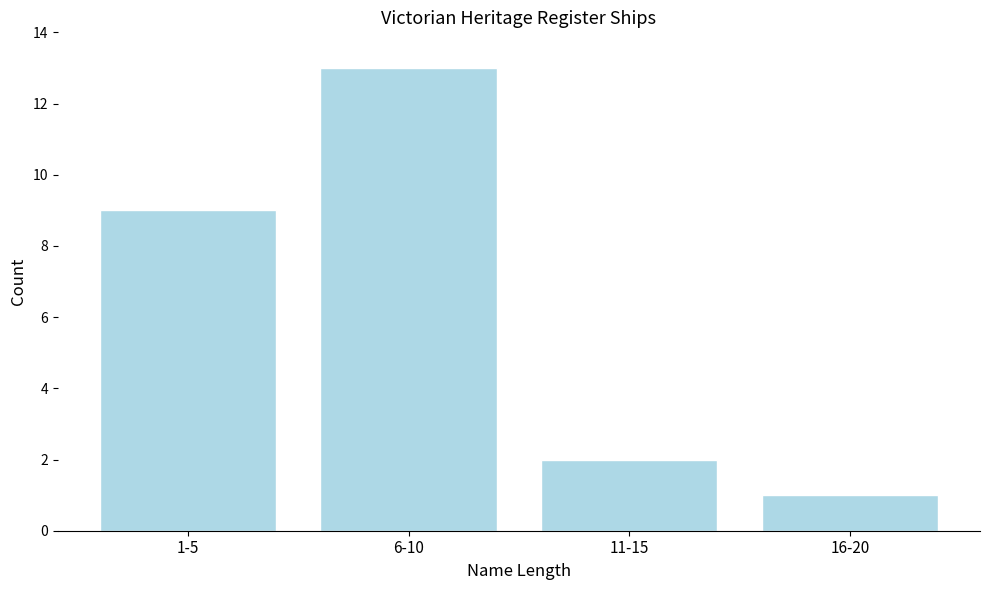

Reading left to right, list all the values displayed in this chart.

9	13	2	1